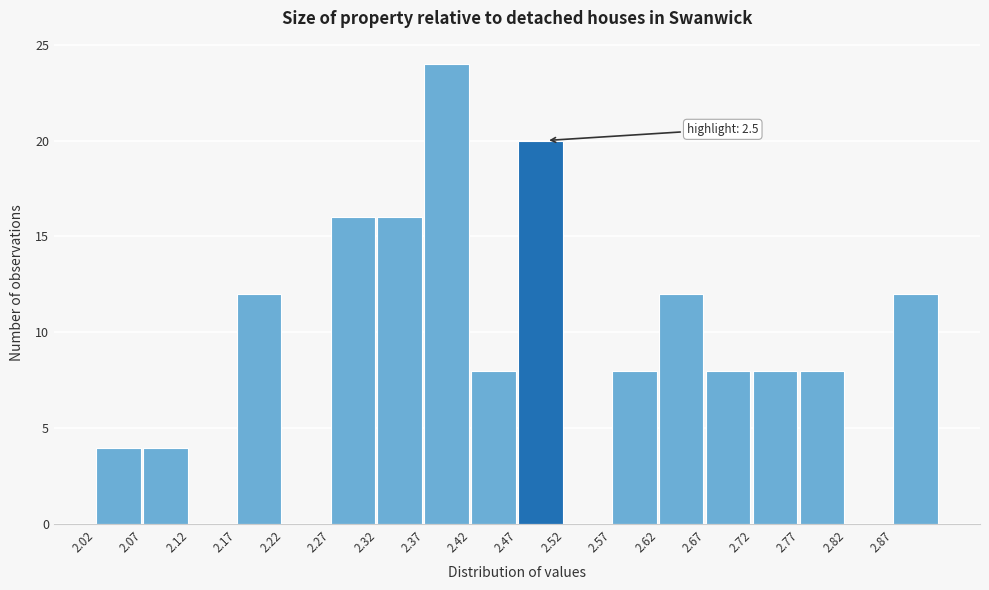

Over which range of the x-axis is the bar tallest?

2.37 to 2.42